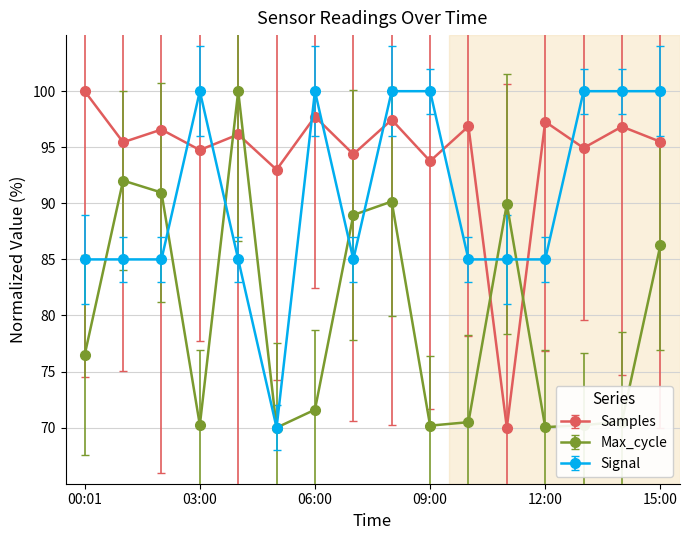

How many intersections are there between Max_cycle and Samples?

4